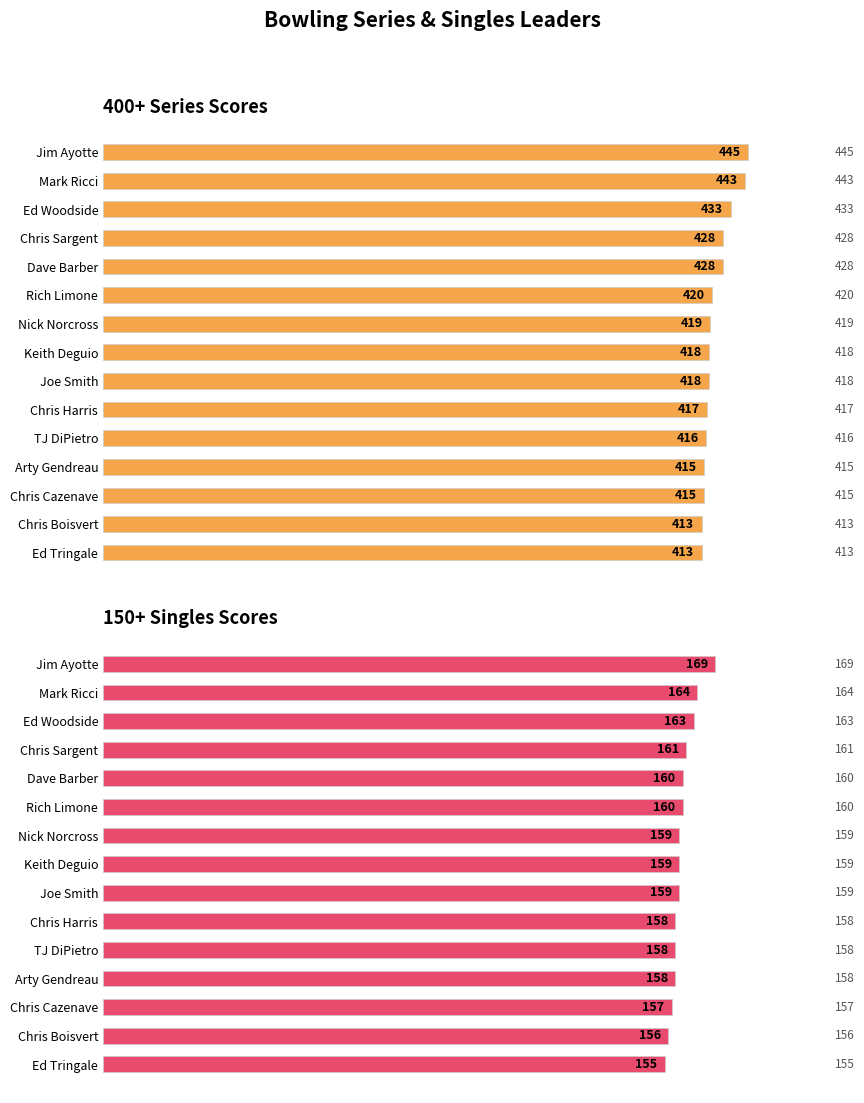

What are all the series names shown in the legend?

400+ Series Scores, 150+ Singles Scores